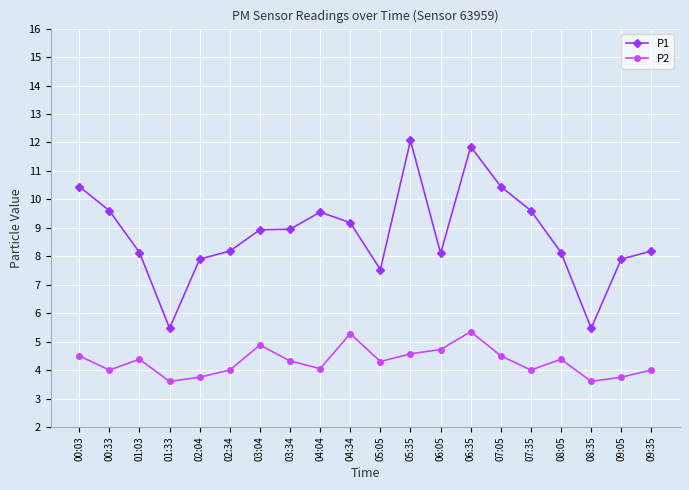

What is the highest value of the P1 series?

12.1